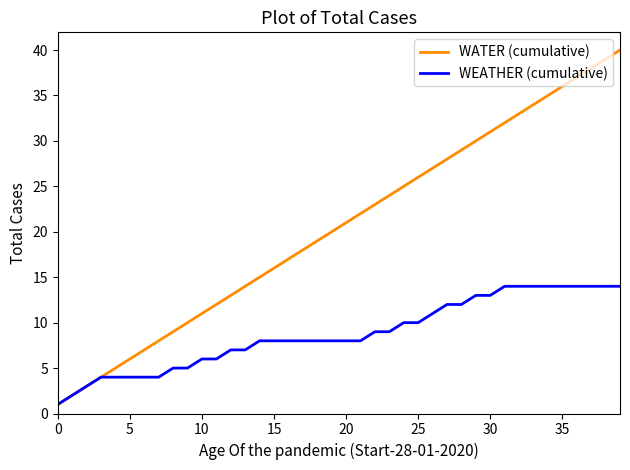

What is the maximum value for WEATHER (cumulative)?

14